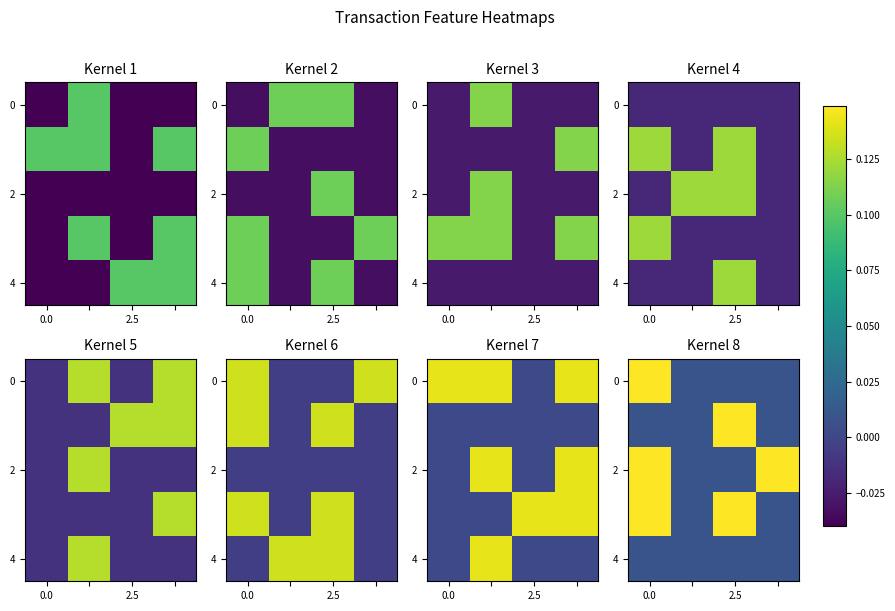

What is the difference between the highest and lowest values at 2.5?

0.1